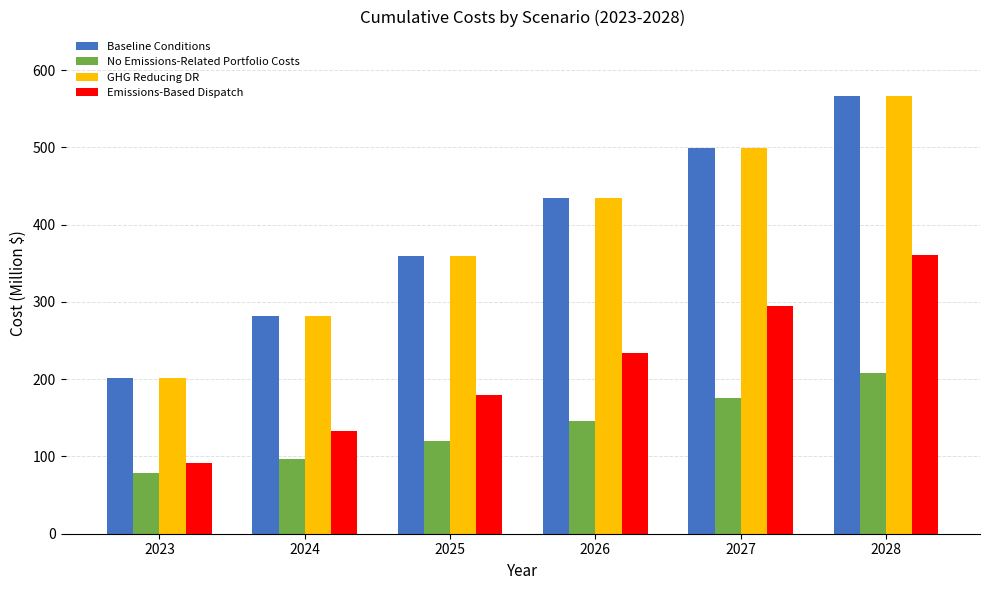

The No Emissions-Related Portfolio Costs series shows 97.3 at 2024. True or false?

True